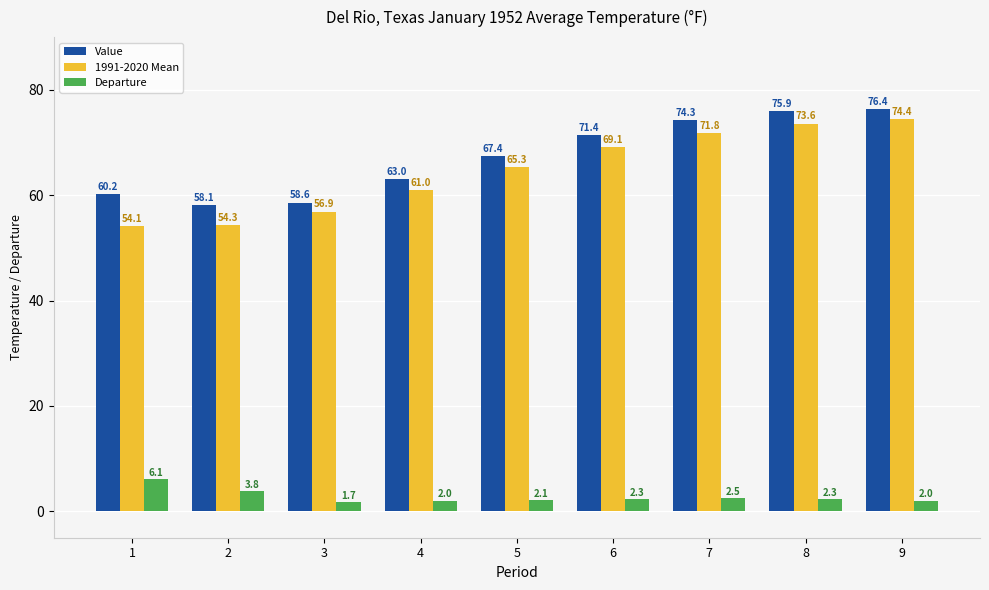

Is it true that Value equals 58.1 at 2?

True